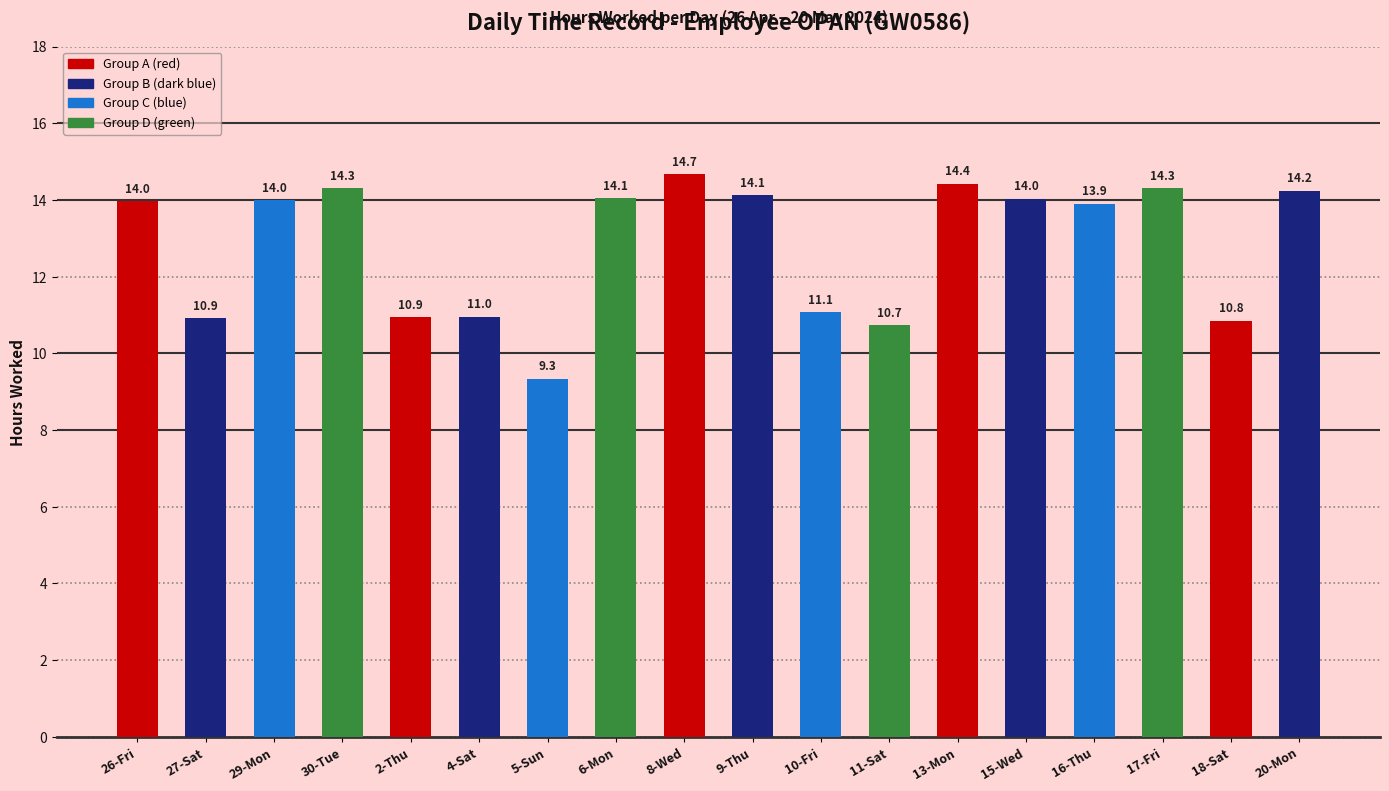

What is the smallest value displayed?

9.3